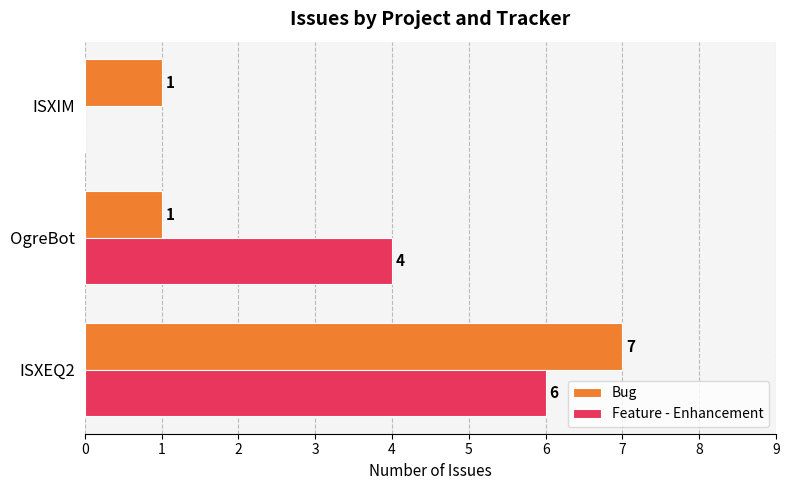

What is the sum of all Feature - Enhancement values?

10